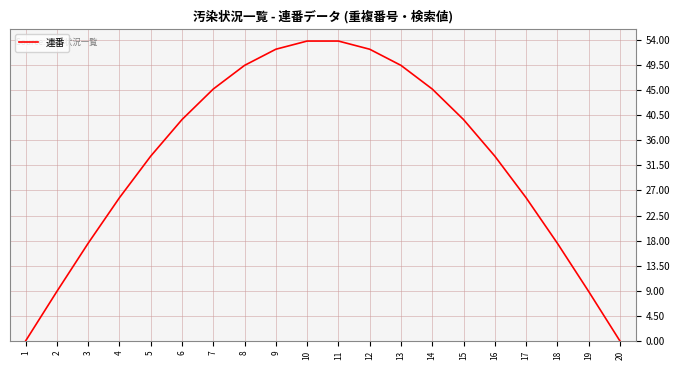

What is the greatest value displayed?

53.8